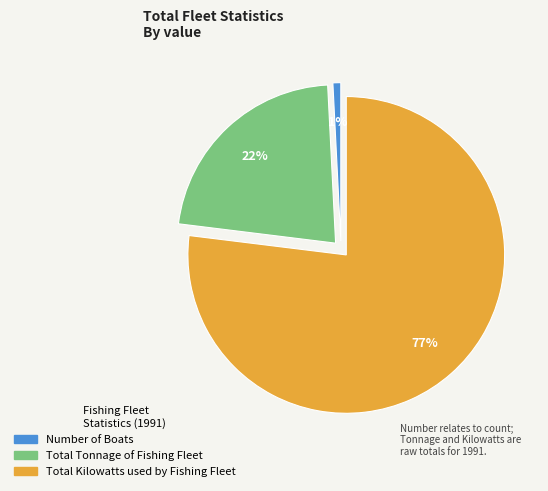

What is the majority slice?

Total Kilowatts used by Fishing Fleet